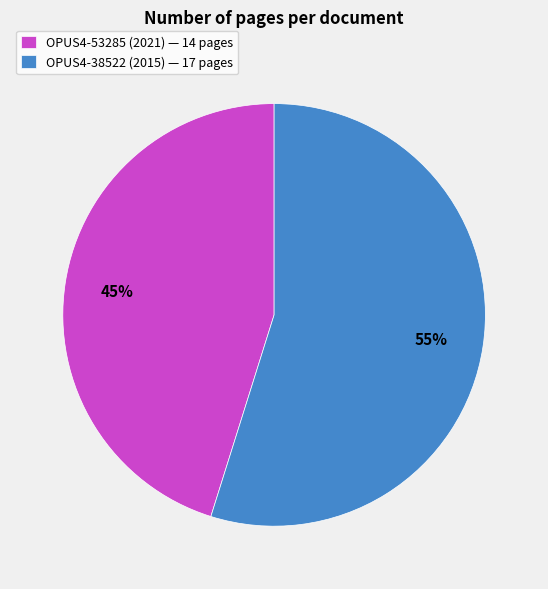

To the nearest percent, what is the combined percentage of OPUS4-53285 (2021) and OPUS4-38522 (2015)?

100%